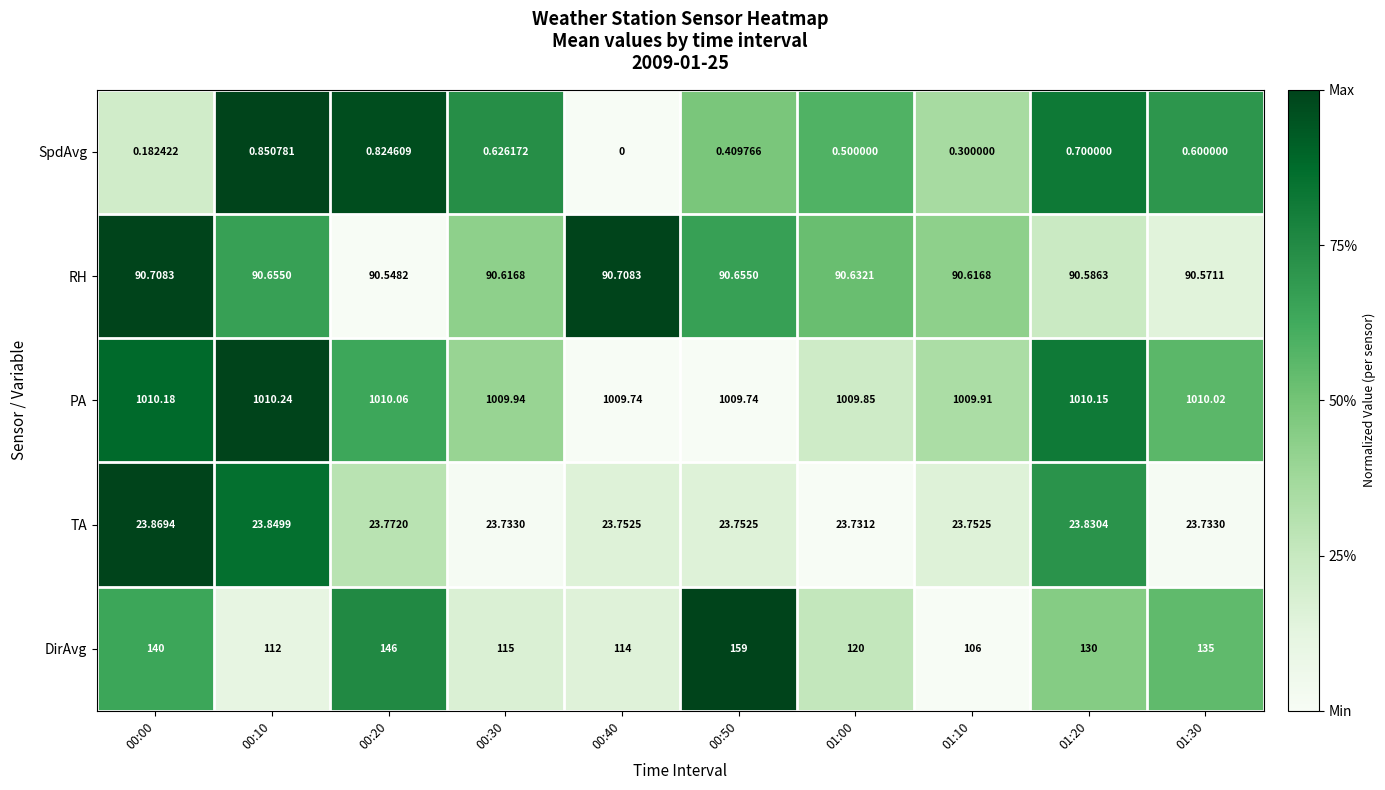

Which series has the widest spread of values?

DirAvg